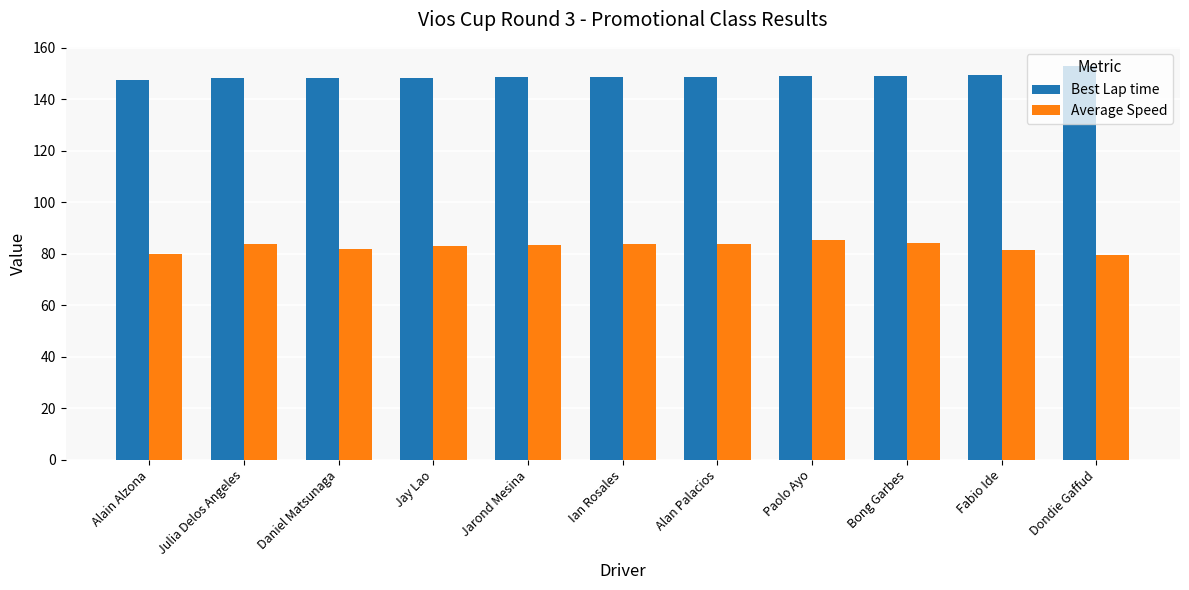

What is the value of the Average Speed bar at the 9th from the left?

84.1